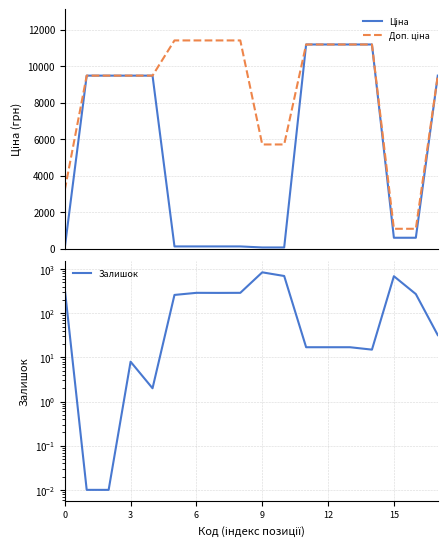

What is the label of the 9th point from the right?

9